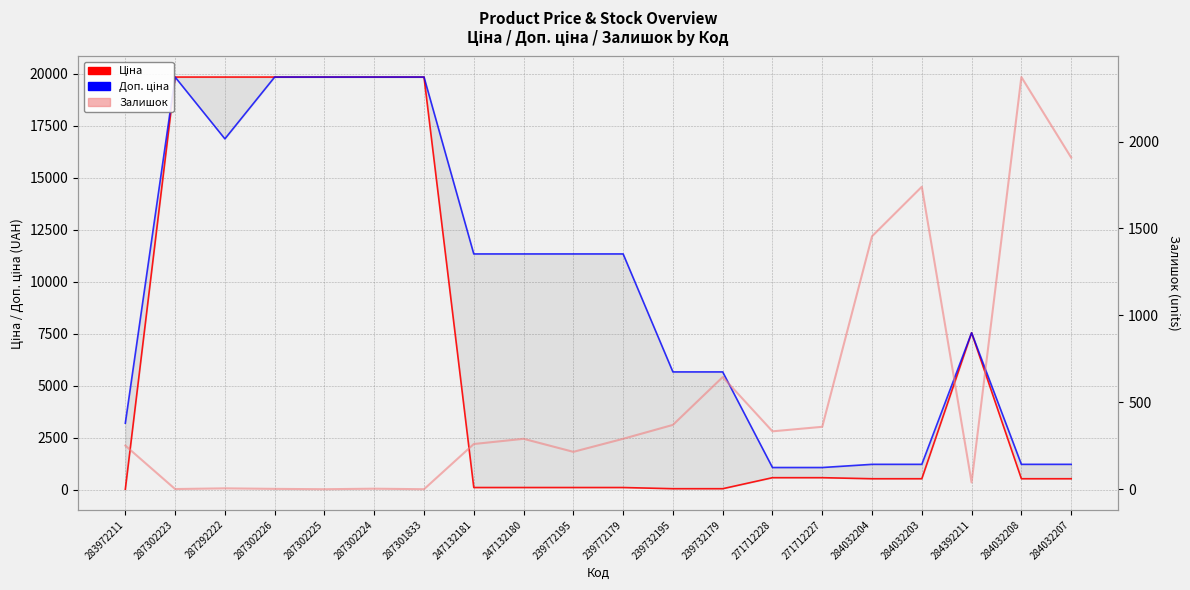

What is the spread (max minus min) of values at 239732179?

5610.3